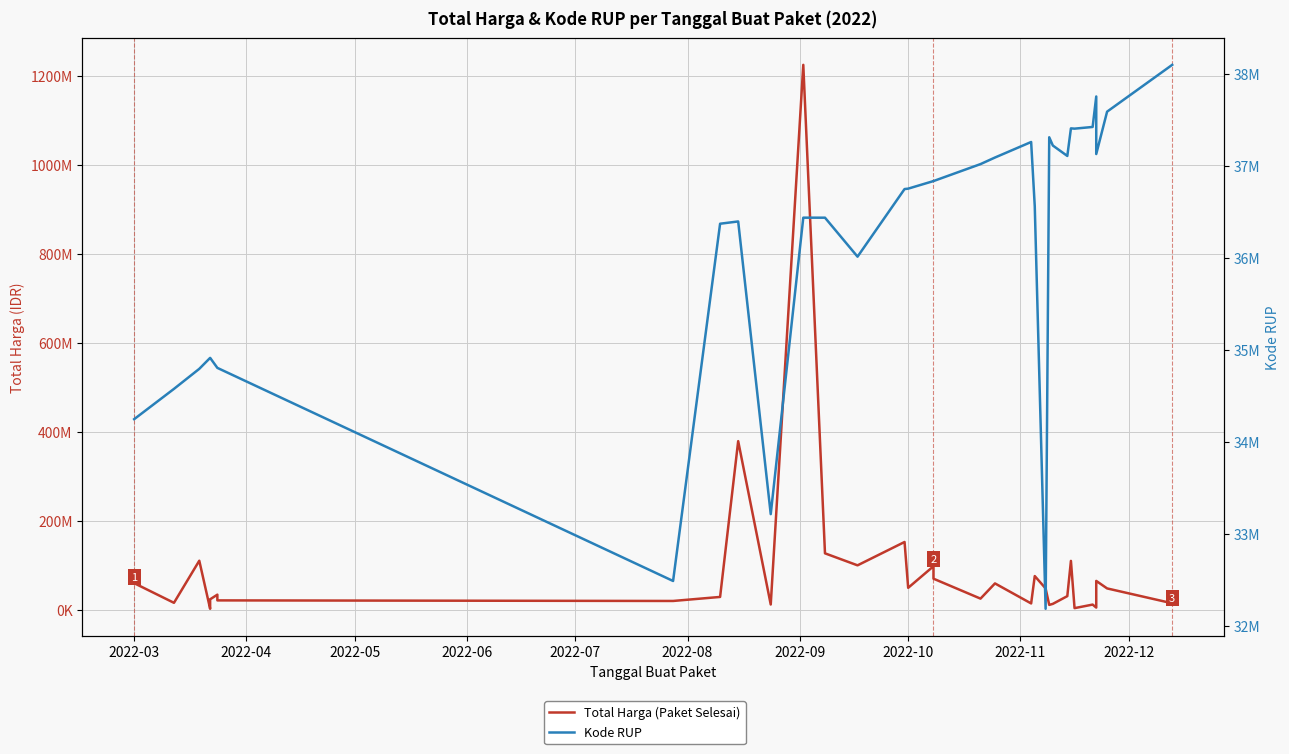

What is the maximum value for Total Harga (Paket Selesai)?

1224682000